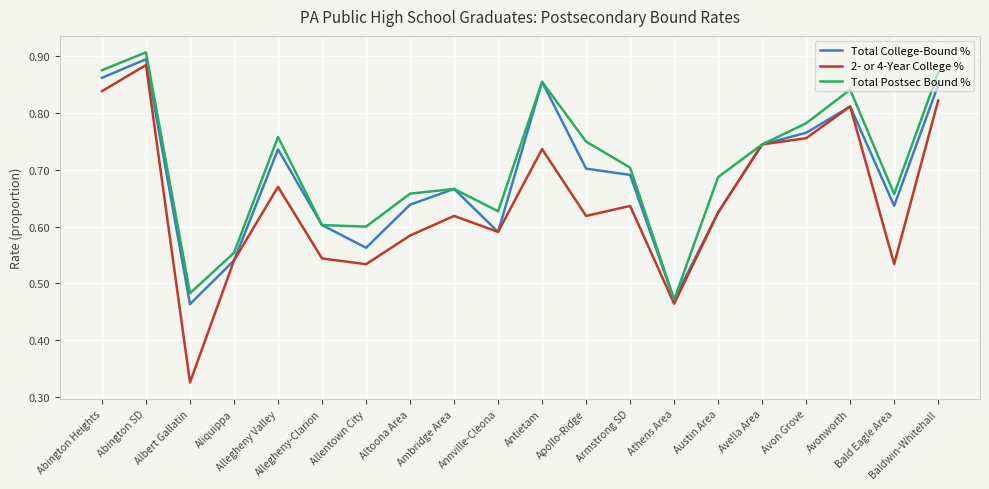

Is it true that Total College-Bound % equals 0.6 at Allentown City?

True